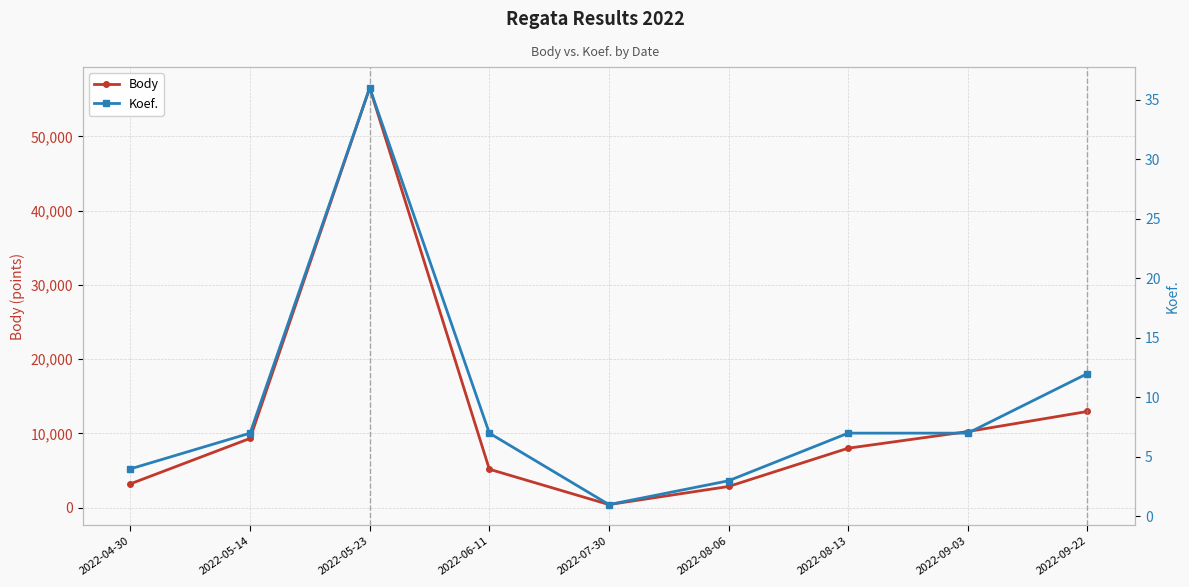

At which label does Body first exceed 7997?

2022-05-14